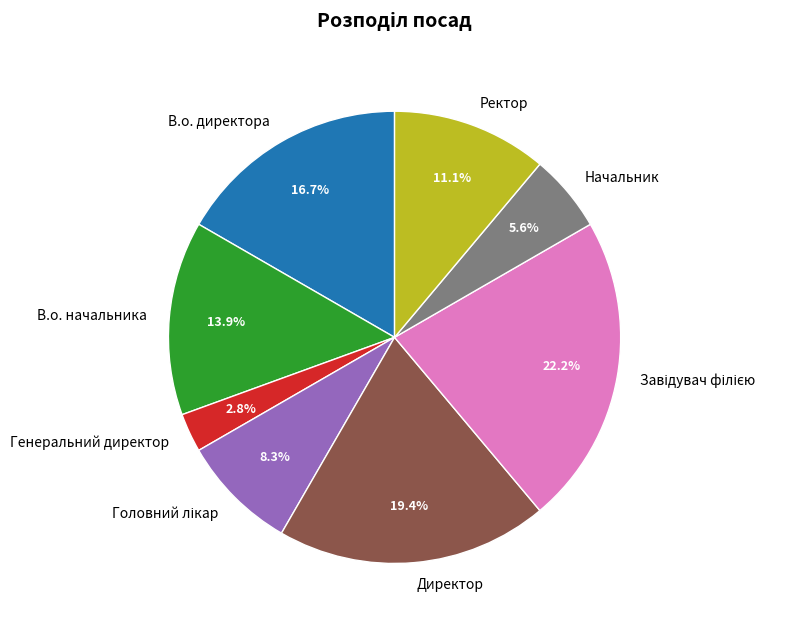

Between Начальник and Ректор, which is larger?

Ректор